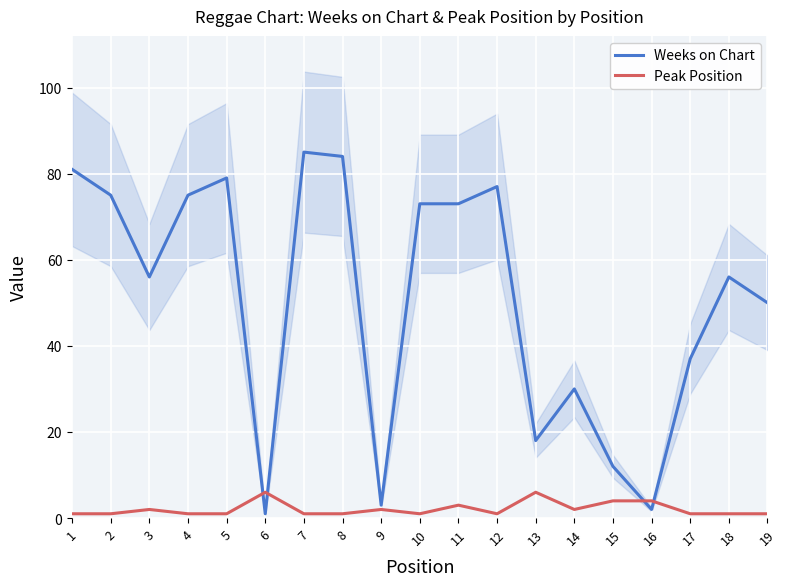

Between 9 and 6, which is larger?

9